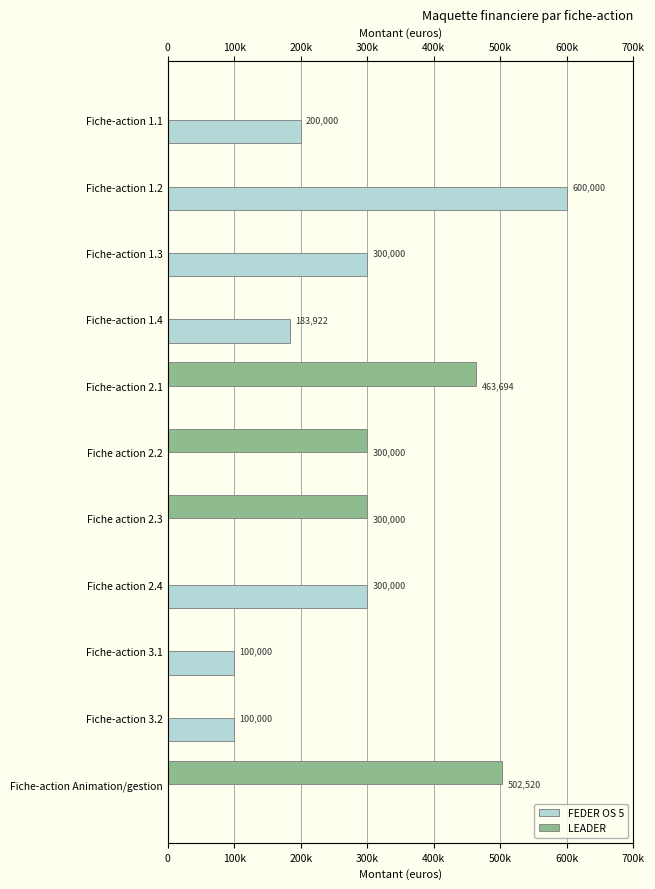

What is the sum of all FEDER OS 5 values?

1783922